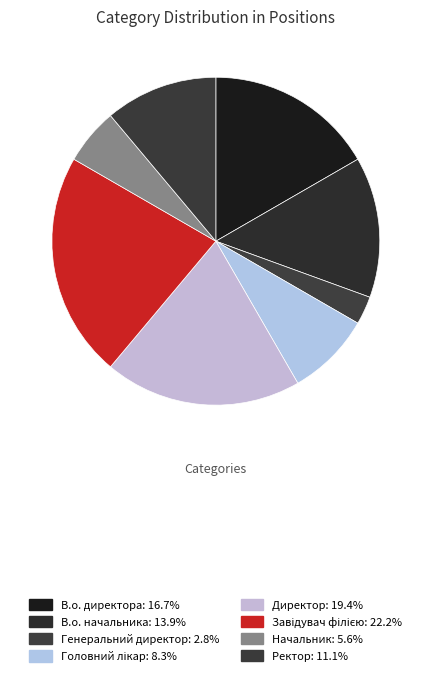

To the nearest percent, what is the average slice percentage?

12%